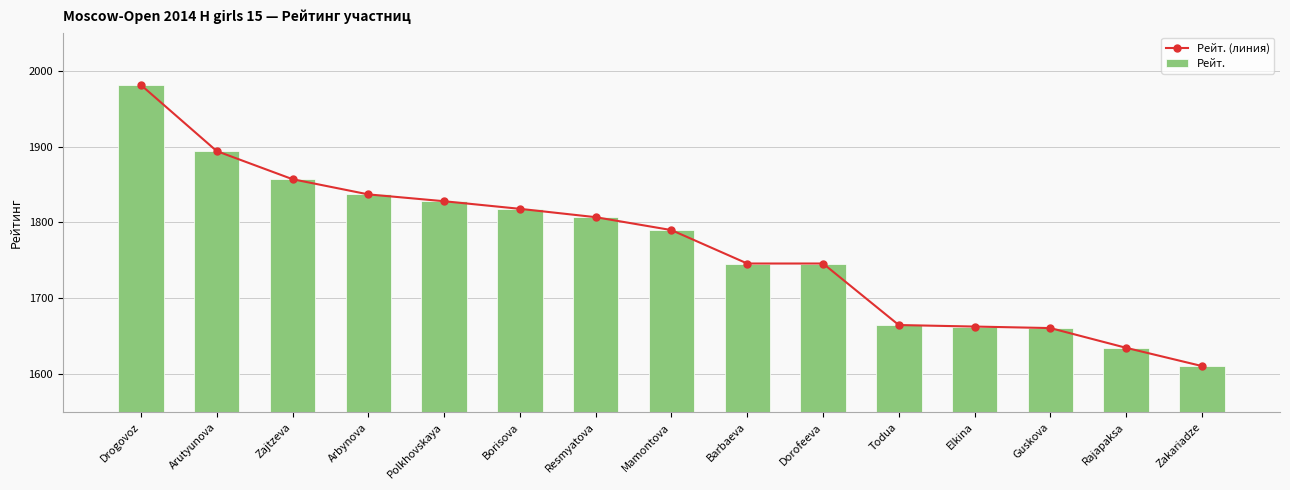

Rank the series by their maximum value, from lowest to highest.

Рейт. (линия), Рейт.